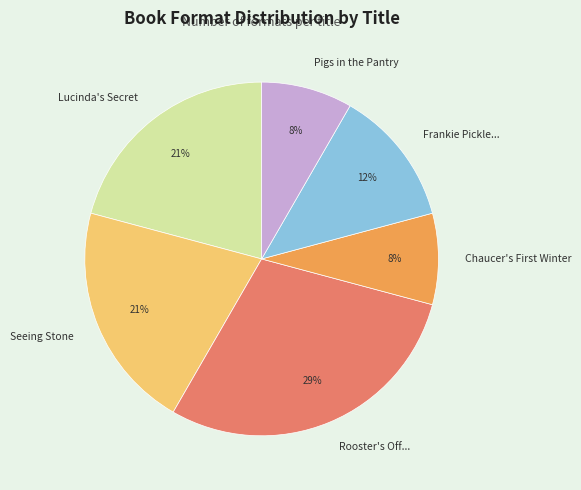

To the nearest percent, what percentage of the pie is Pigs in the Pantry?

8%